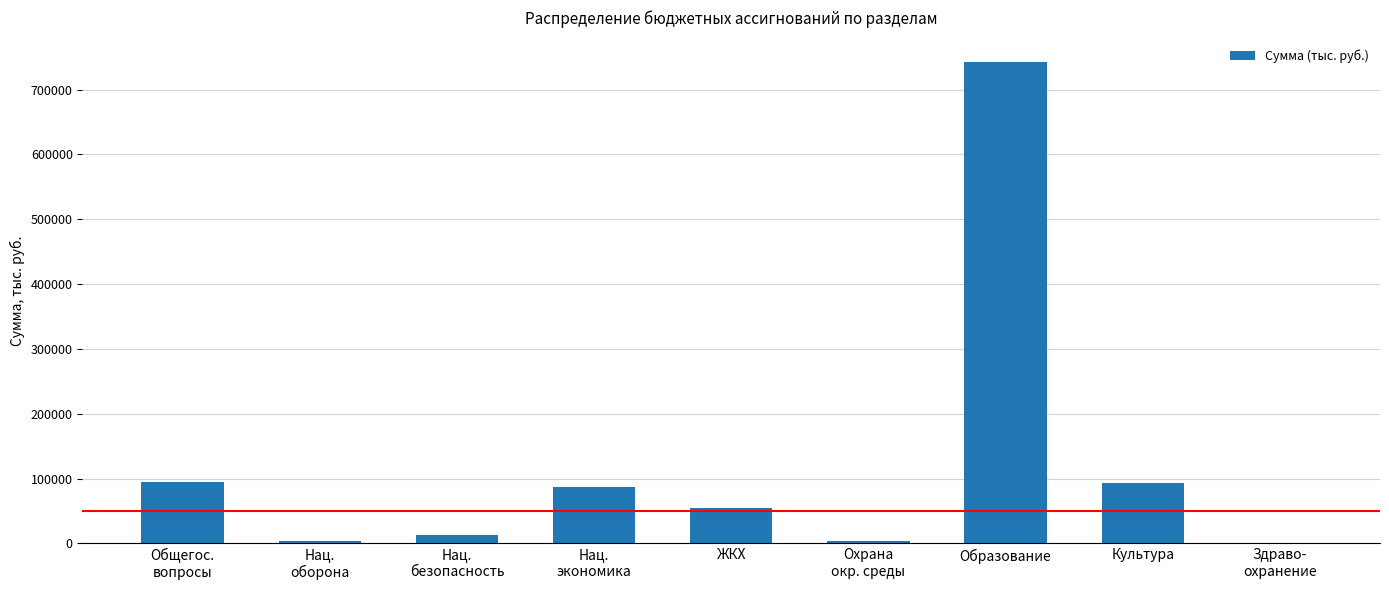

The value at Общегос.
вопросы is 164158.0. True or false?

False